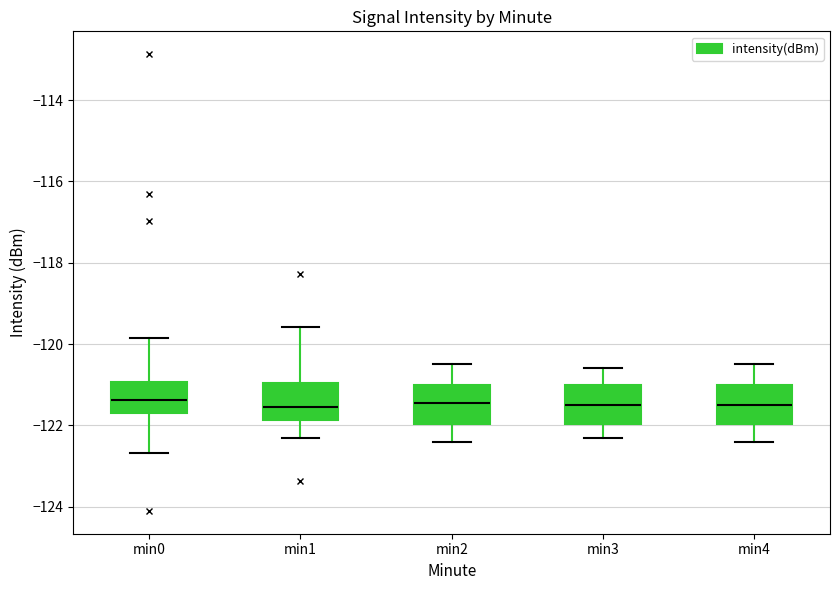

Reading left to right, read every box against the y-axis: the position of its median line, the range the box covers, and the ends of its whiskers. The values are not printed on the chart, so give them approximately, as read against the axis.

min0: median -121.4, box -121.8 to -121.0, whiskers -122.6 to -119.8
min1: median -121.6, box -121.8 to -121.0, whiskers -122.2 to -119.6
min2: median -121.4, box -122.0 to -121.0, whiskers -122.4 to -120.4
min3: median -121.4, box -122.0 to -121.0, whiskers -122.2 to -120.6
min4: median -121.4, box -122.0 to -121.0, whiskers -122.4 to -120.4